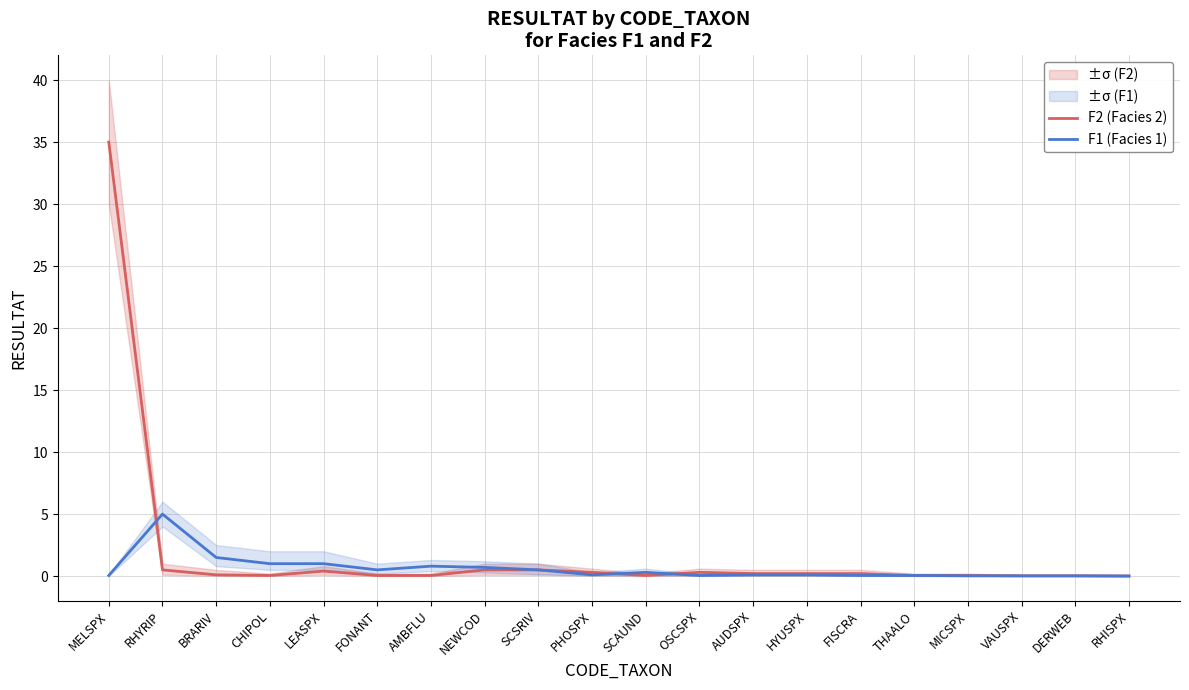

How many series are shown in this chart?

2